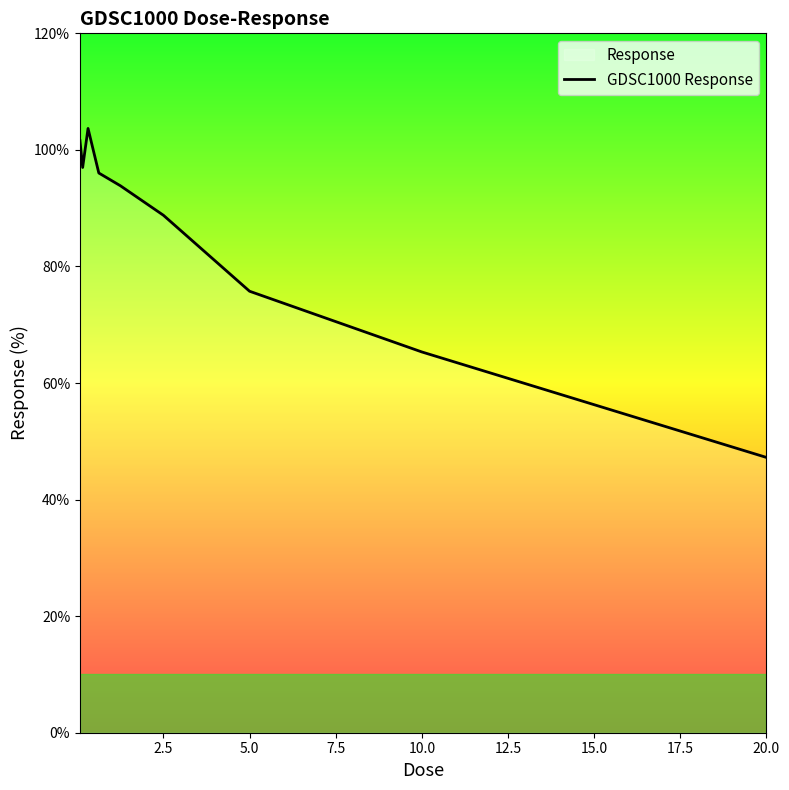

Read the value at 10.0.

65.3